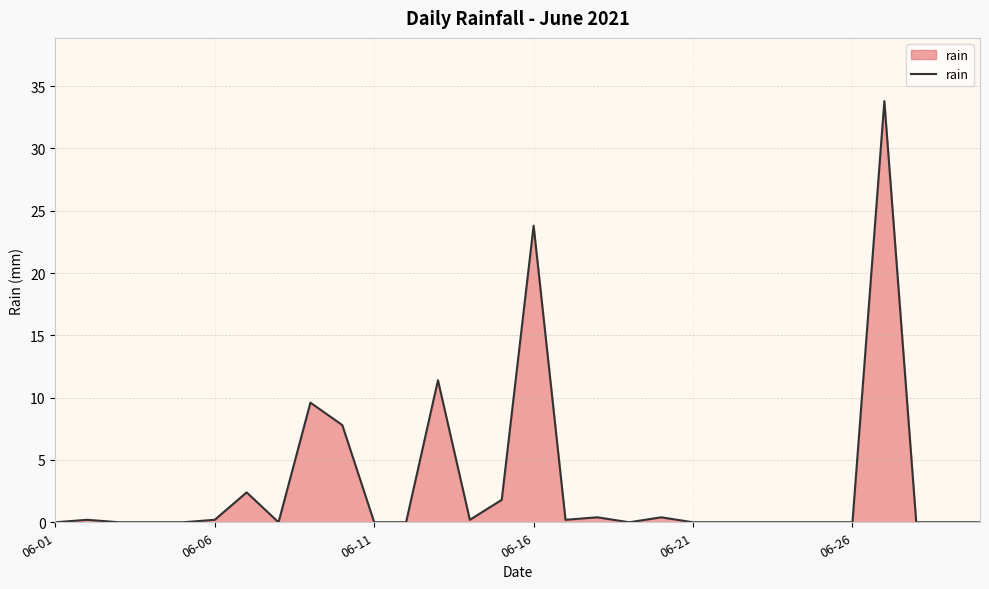

Reading right to left, transcribe all the data shown in this chart.

0.0	0.0	0.0	33.8	0.0	0.0	0.0	0.0	0.0	0.0	0.4	0.0	0.4	0.2	23.8	1.8	0.2	11.4	0.0	0.0	7.8	9.6	0.0	2.4	0.2	0.0	0.0	0.0	0.2	0.0